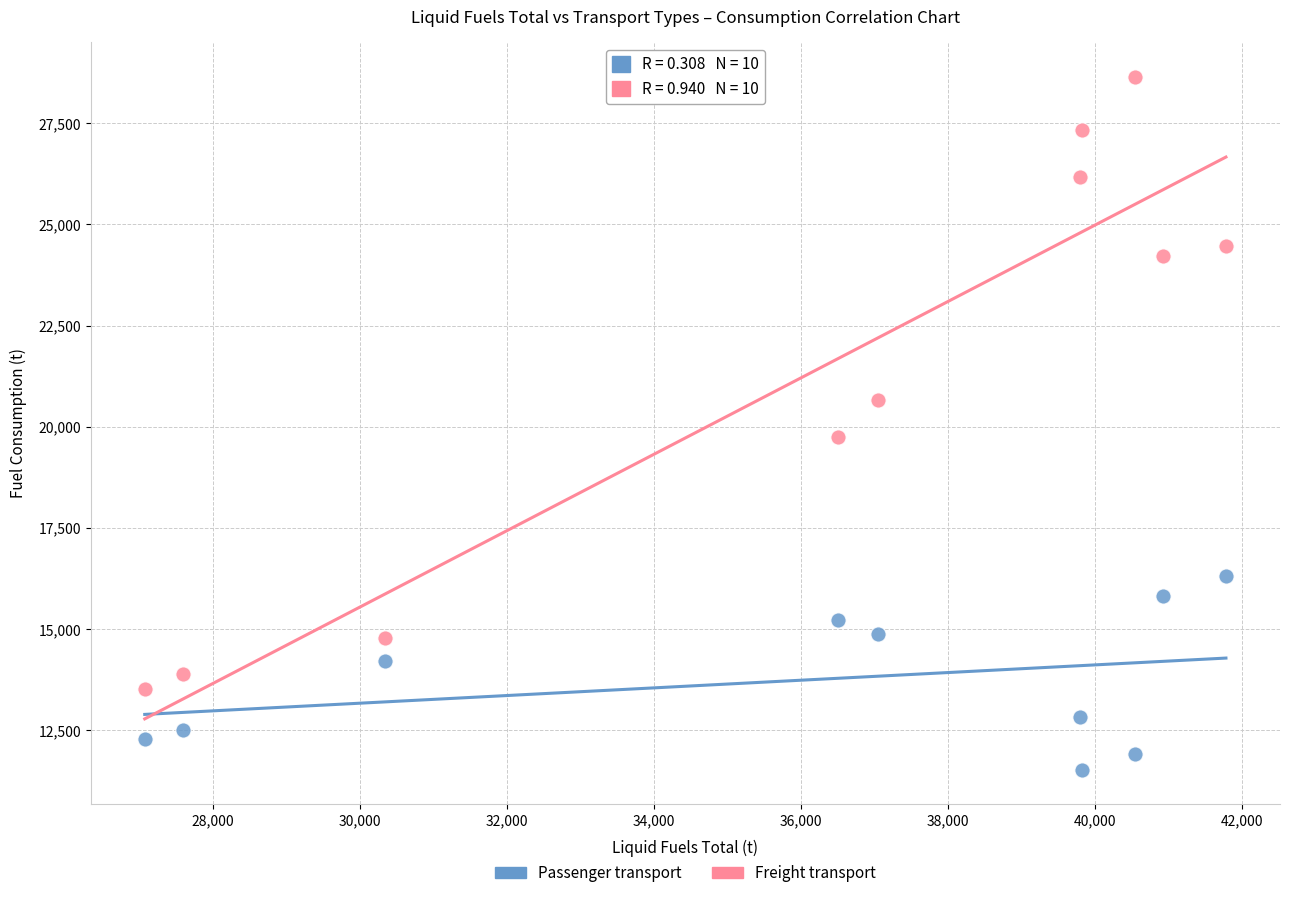

Which series contains the lowest Y value?

Passenger transport